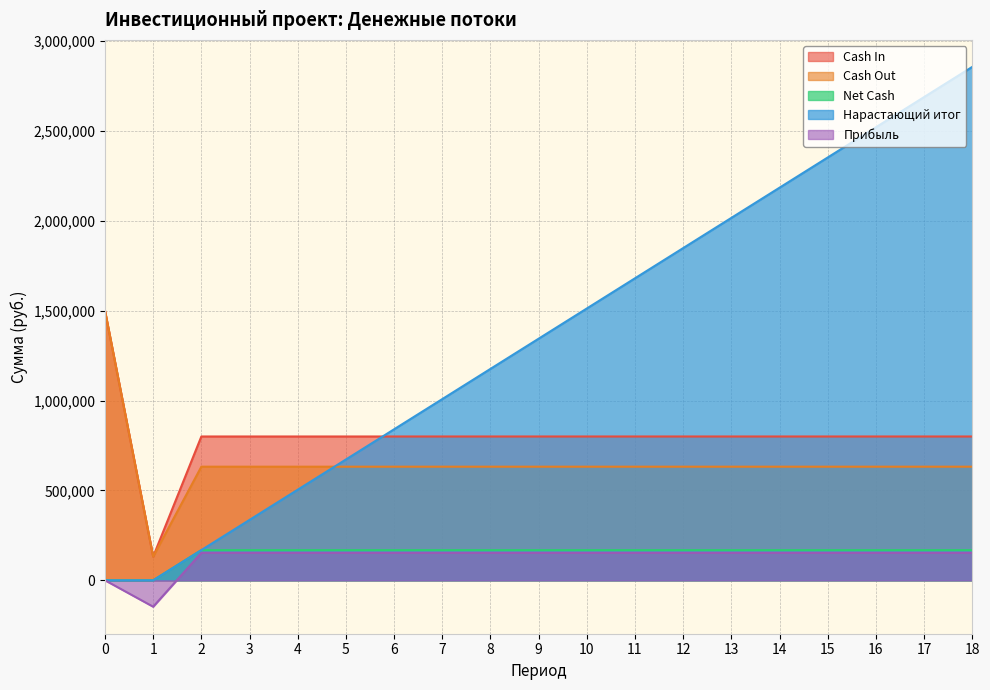

Rank the categories by Прибыль value from lowest to highest.

1, 0, 2, 3, 4, 5, 6, 7, 8, 9, 10, 11, 12, 13, 14, 15, 16, 17, 18